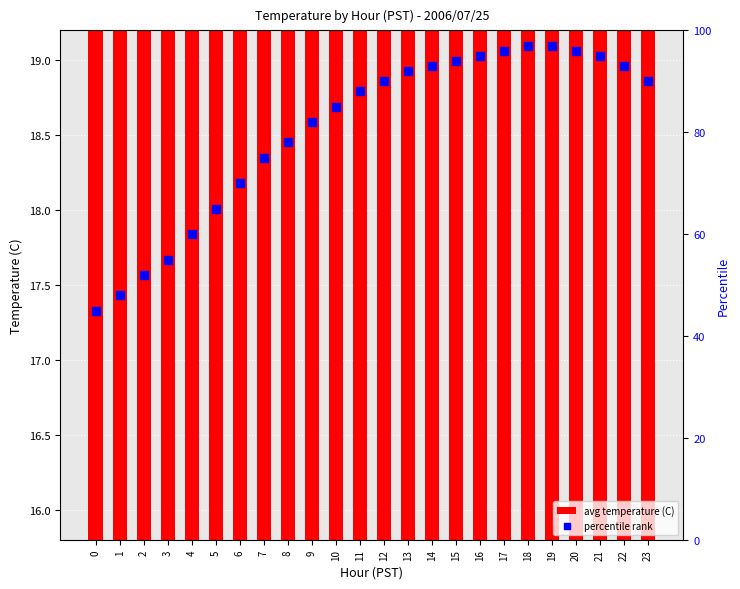

Which series reaches the minimum Y coordinate?

avg temperature (C)